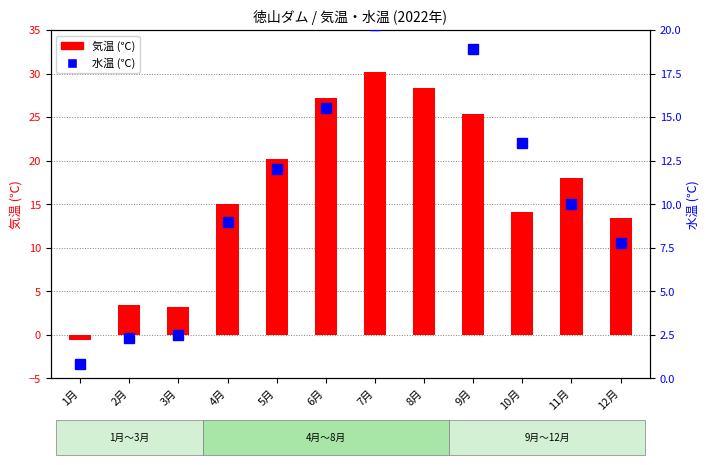

At how many categories does at least one series exceed 14?

8